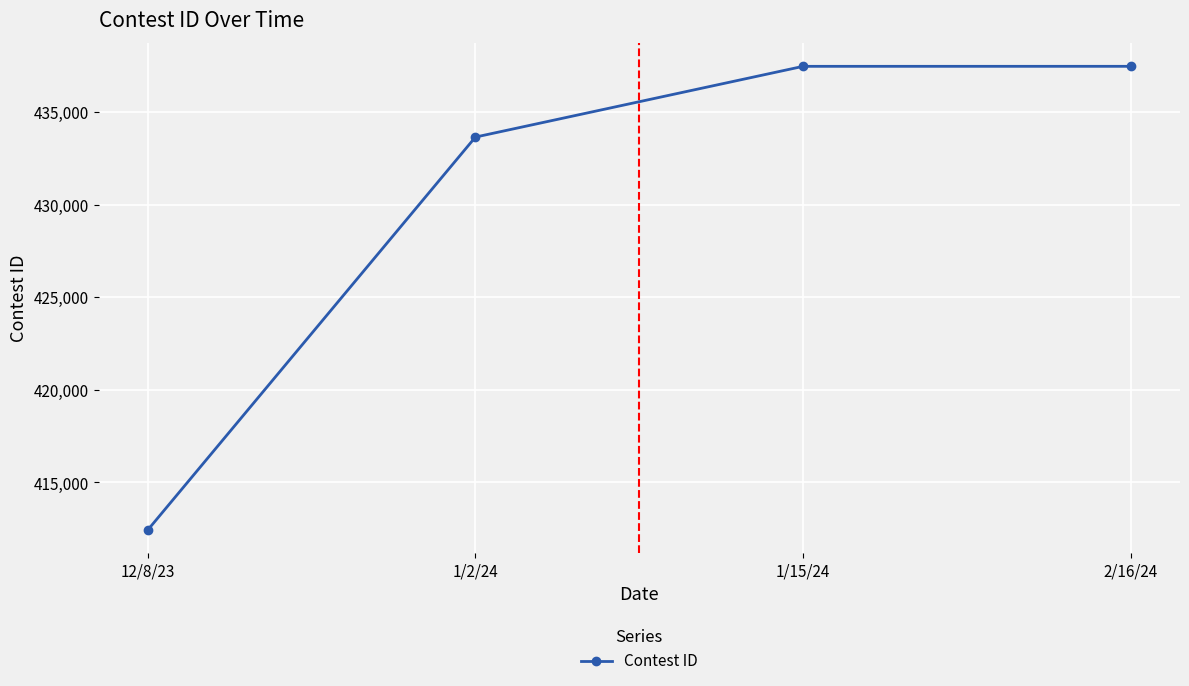

What is the average value?

430248